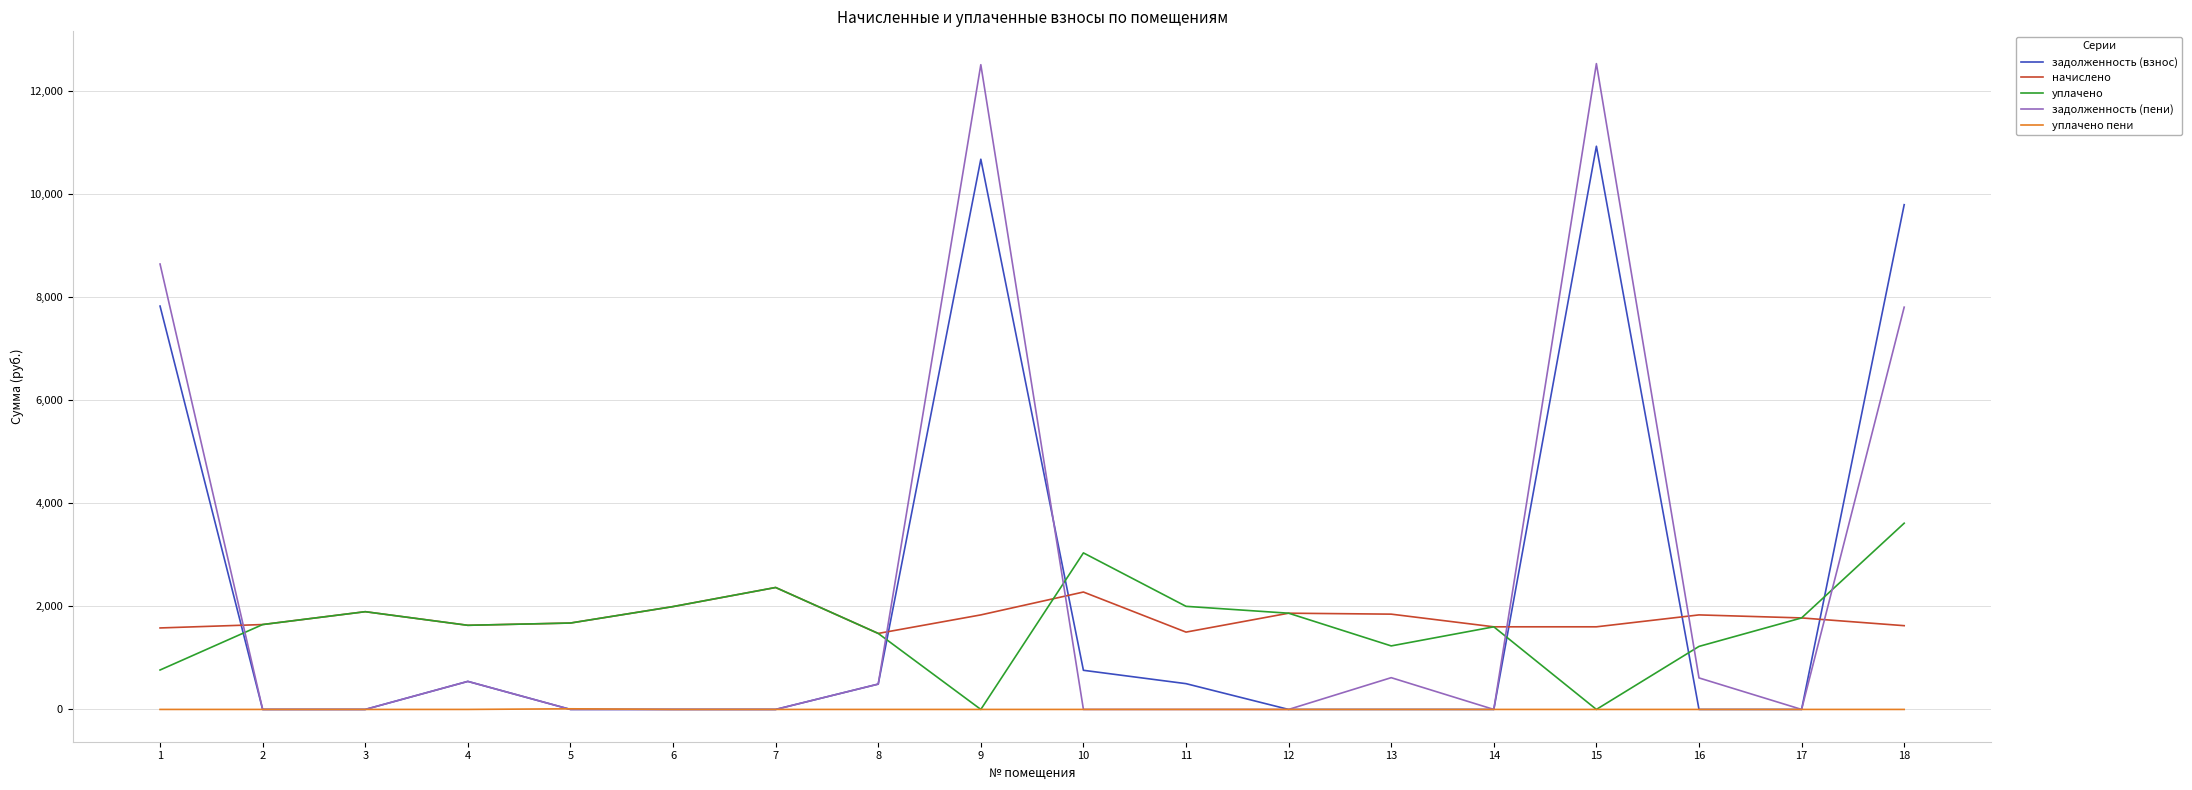

The value of уплачено at 3 is 1075.2. True or false?

False